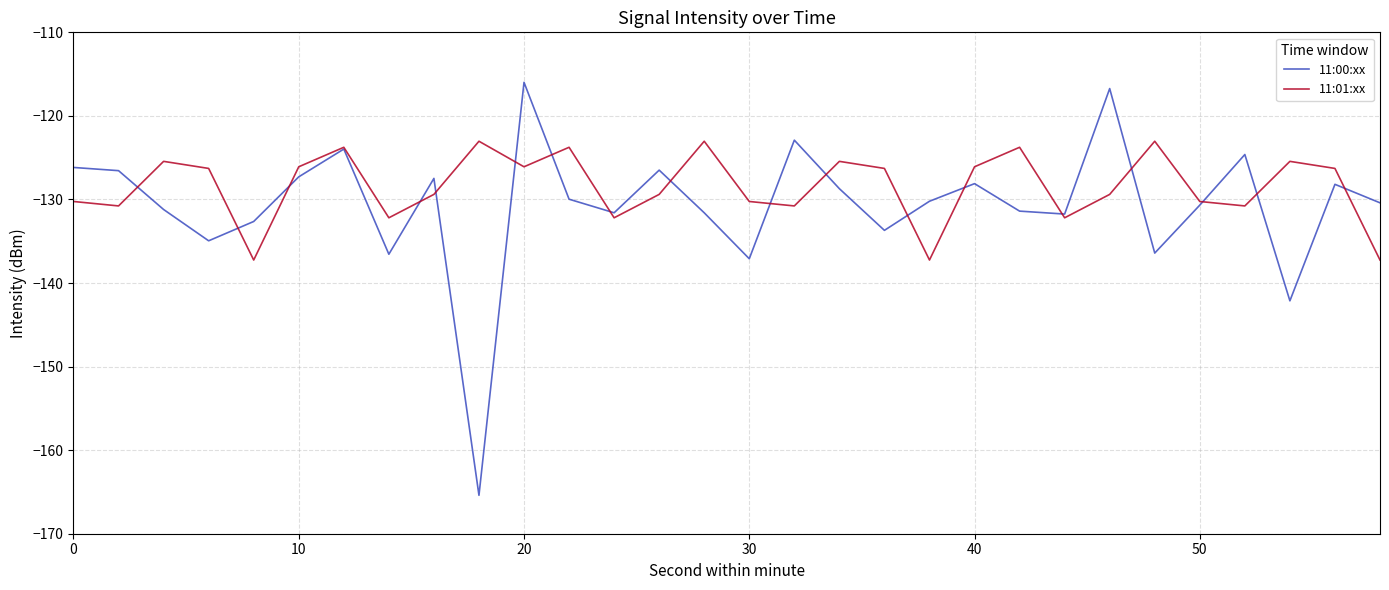

Which series has the largest total across all categories?

11:01:xx